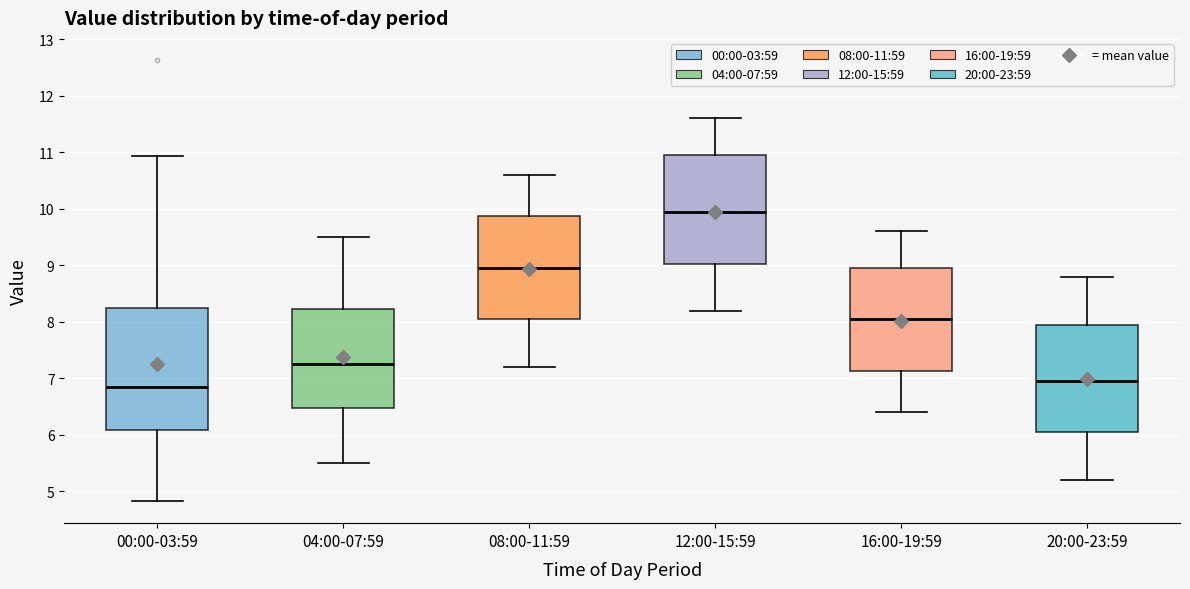

Reading left to right, read every box against the y-axis: the position of its median line, the range the box covers, and the ends of its whiskers. The values are not printed on the chart, so give them approximately, as read against the axis.

00:00-03:59: median 6.9, box 6.1 to 8.2, whiskers 4.8 to 10.9
04:00-07:59: median 7.3, box 6.5 to 8.2, whiskers 5.5 to 9.5
08:00-11:59: median 9.0, box 8.1 to 9.9, whiskers 7.2 to 10.6
12:00-15:59: median 10.0, box 9.0 to 11.0, whiskers 8.2 to 11.6
16:00-19:59: median 8.1, box 7.1 to 9.0, whiskers 6.4 to 9.6
20:00-23:59: median 7.0, box 6.1 to 8.0, whiskers 5.2 to 8.8